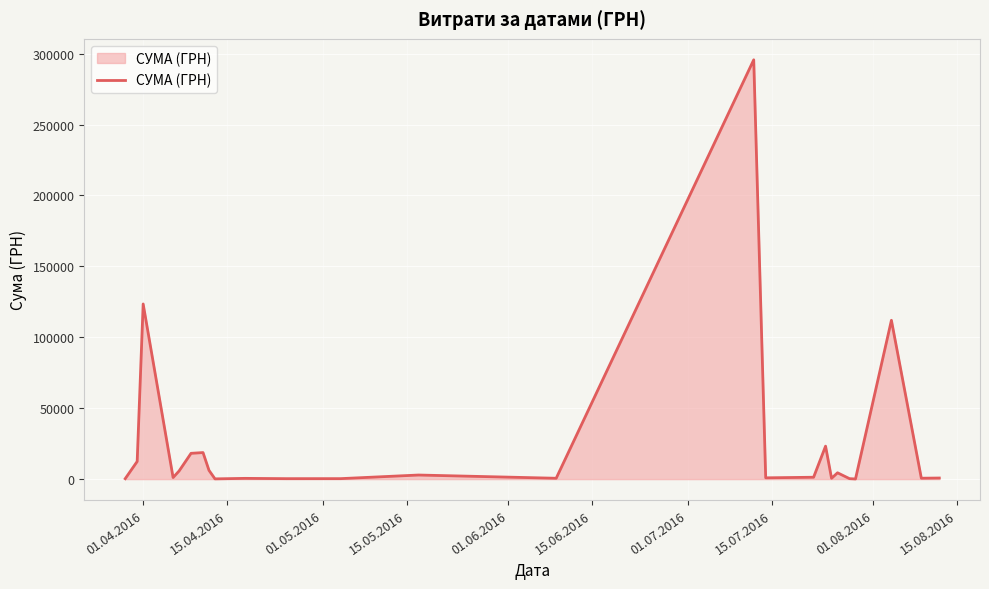

What is the greatest value displayed?

295638.6